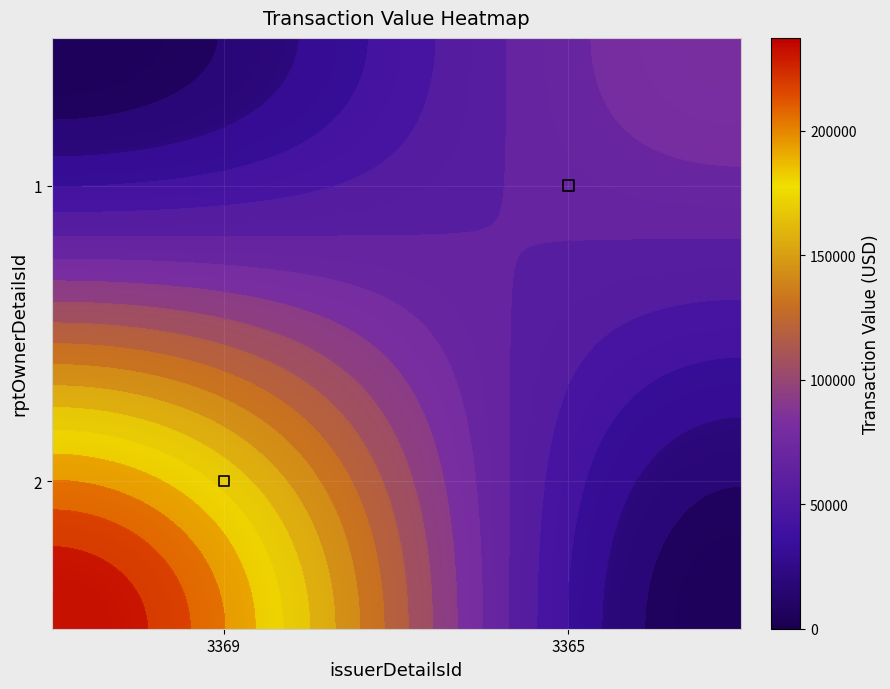

What is the difference between the 1 values at 3365 and 3369?

85284